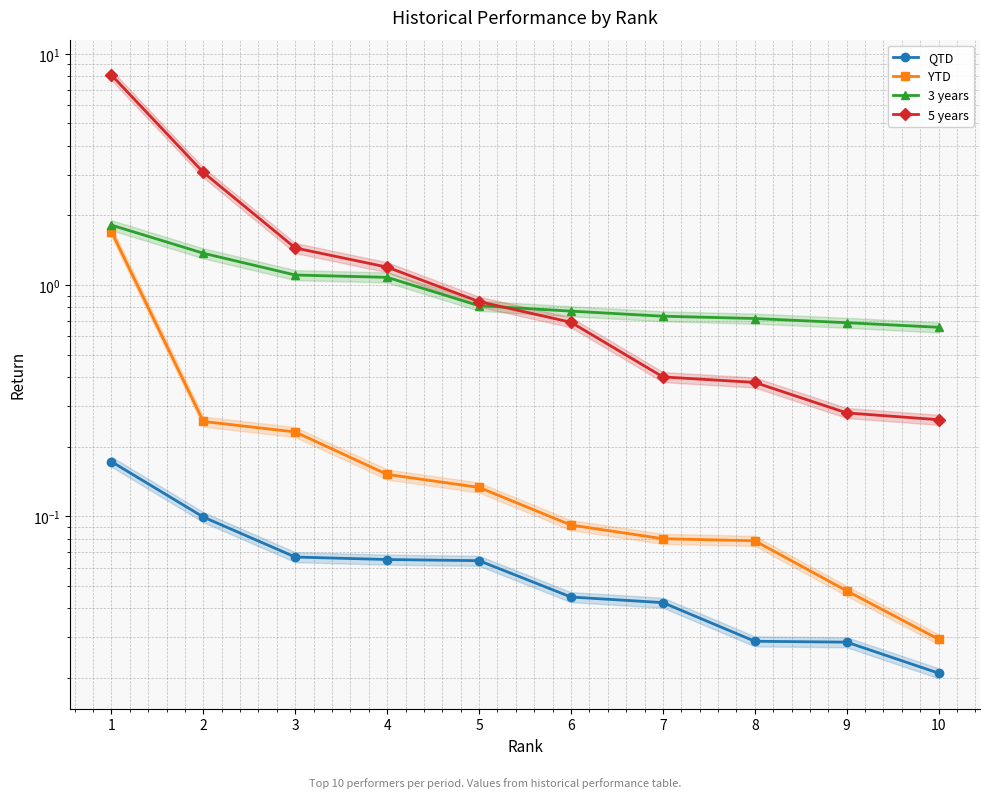

True or false: YTD and 5 years intersect in this chart.

False